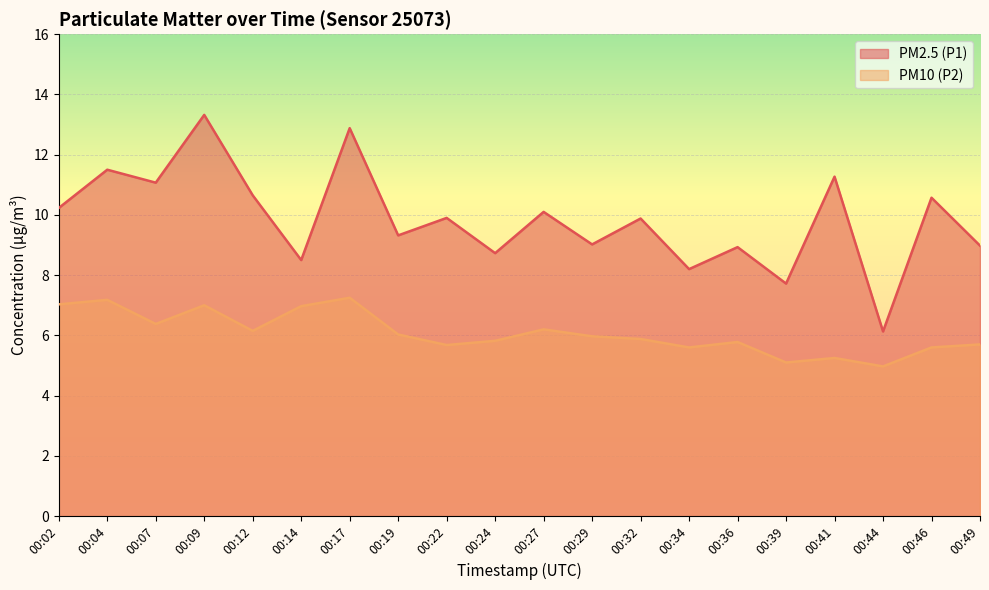

What is the sum of the PM10 (P2) values at 00:36 and 00:34?

11.4